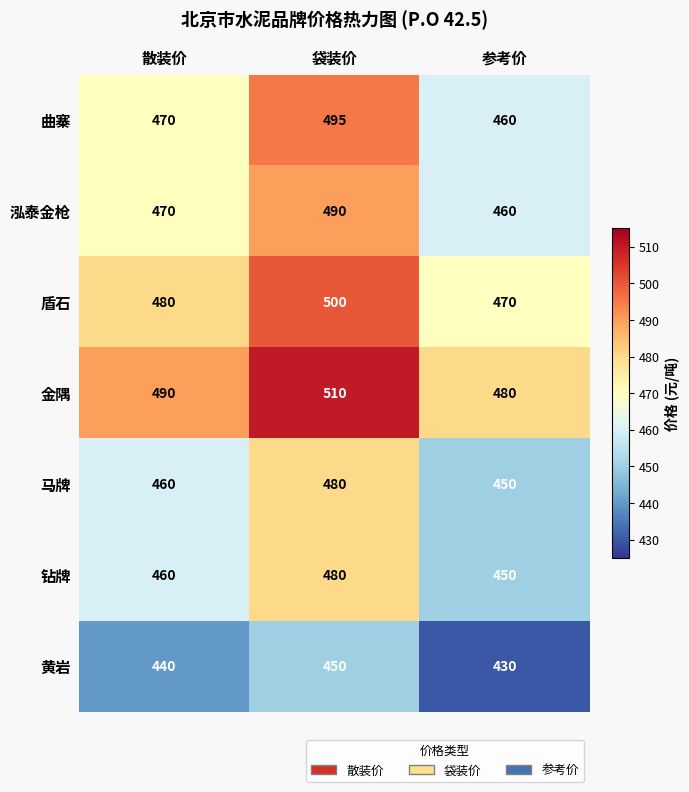

How many data points in 马牌 are less than 460?

1